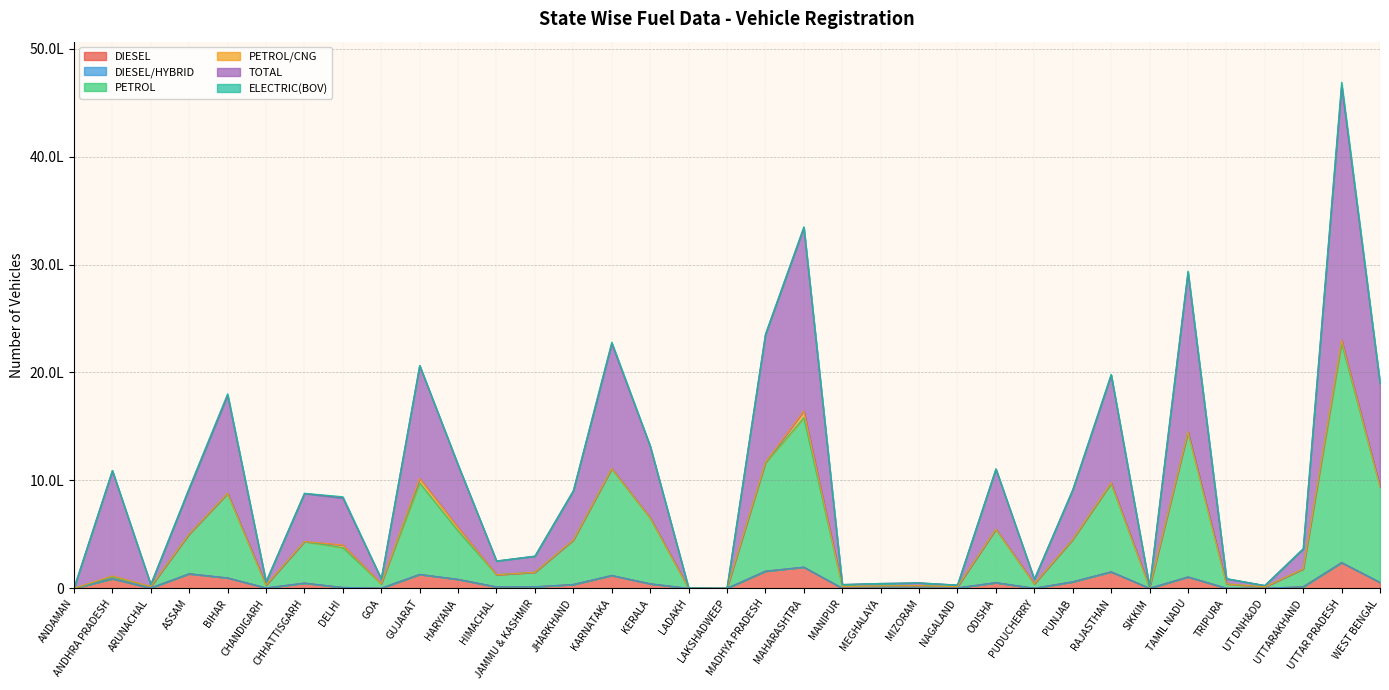

What is the value of the DIESEL point at the 31st from the left?

2054